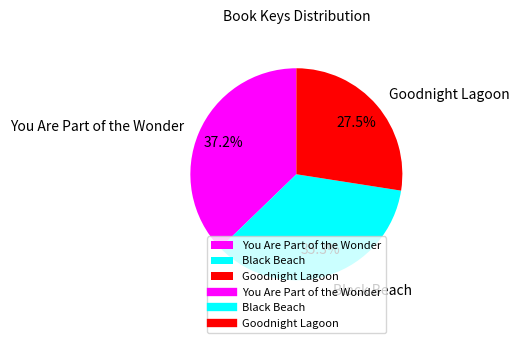

Count the number of slices in the pie.

3